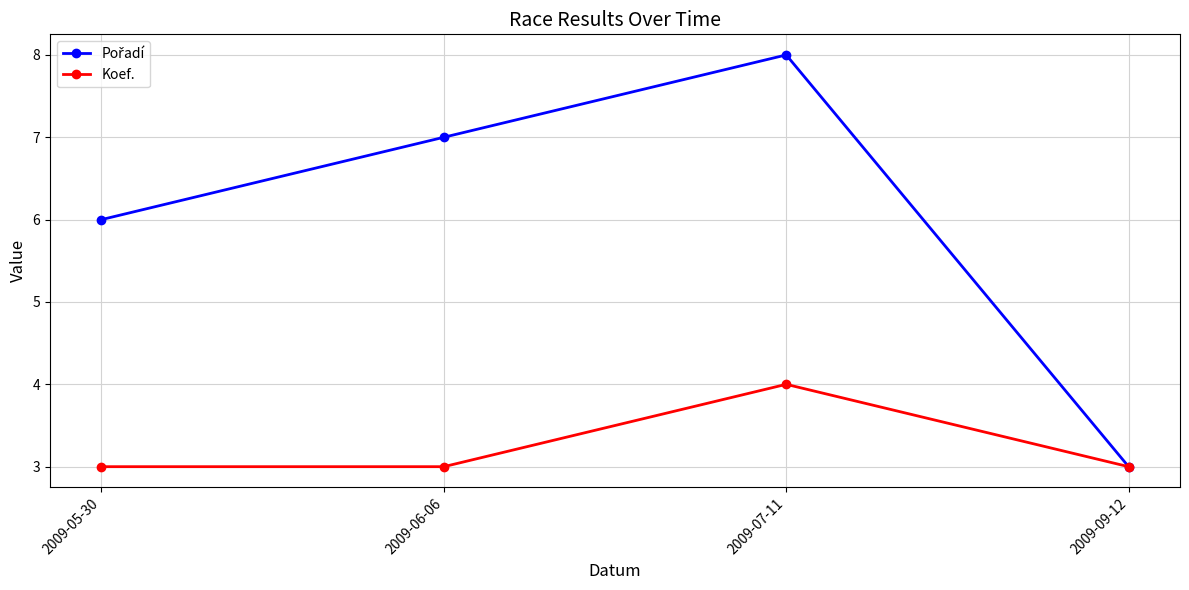

The Koef. series shows 4 at 2009-06-06. True or false?

False